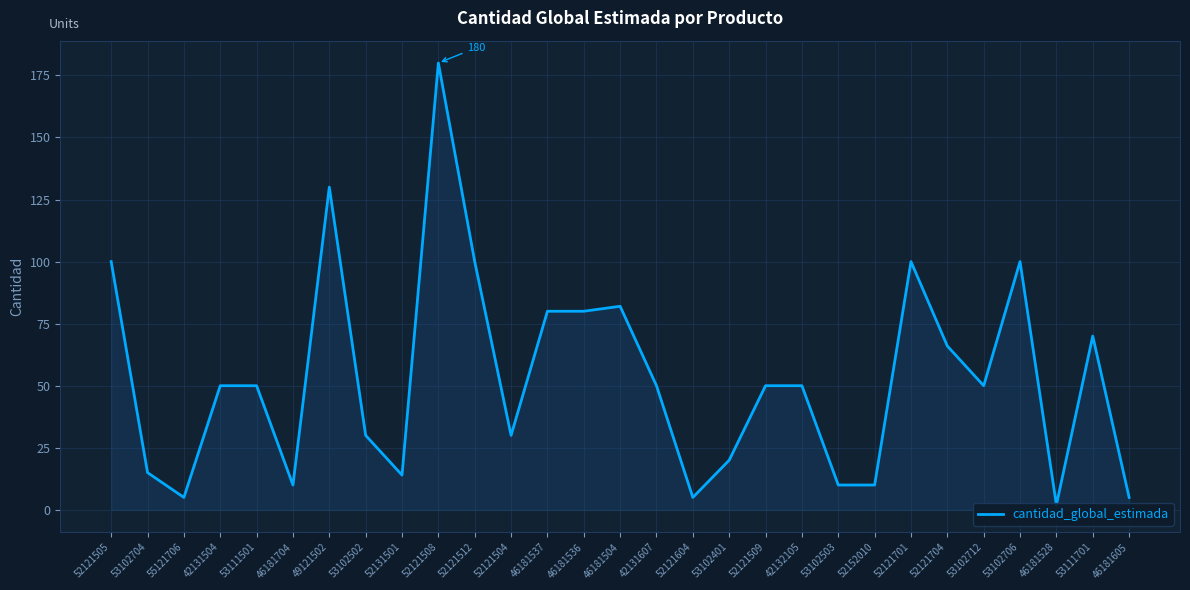

What is the sum of the values at 42132105 and 46181605?

55